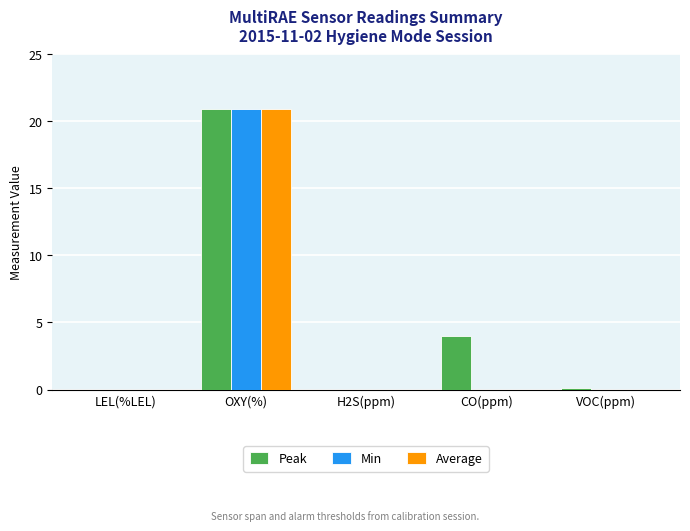

At which category is the sum across all series the highest?

OXY(%)